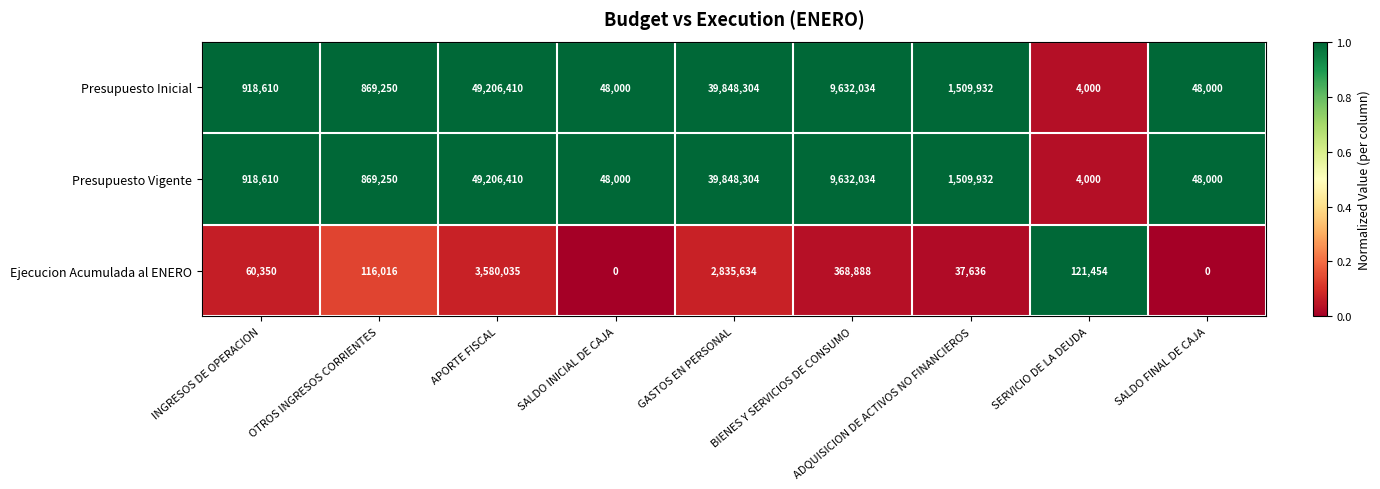

What is the difference between the highest and lowest values at SALDO INICIAL DE CAJA?

48000